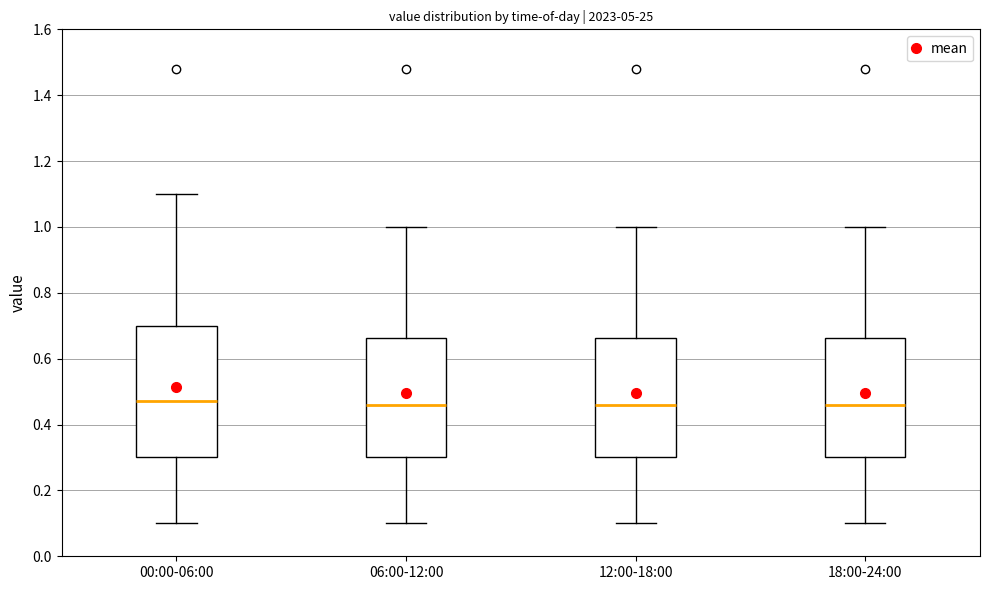

Comparing the boxes themselves (not the whiskers), which one is the tallest?

00:00-06:00